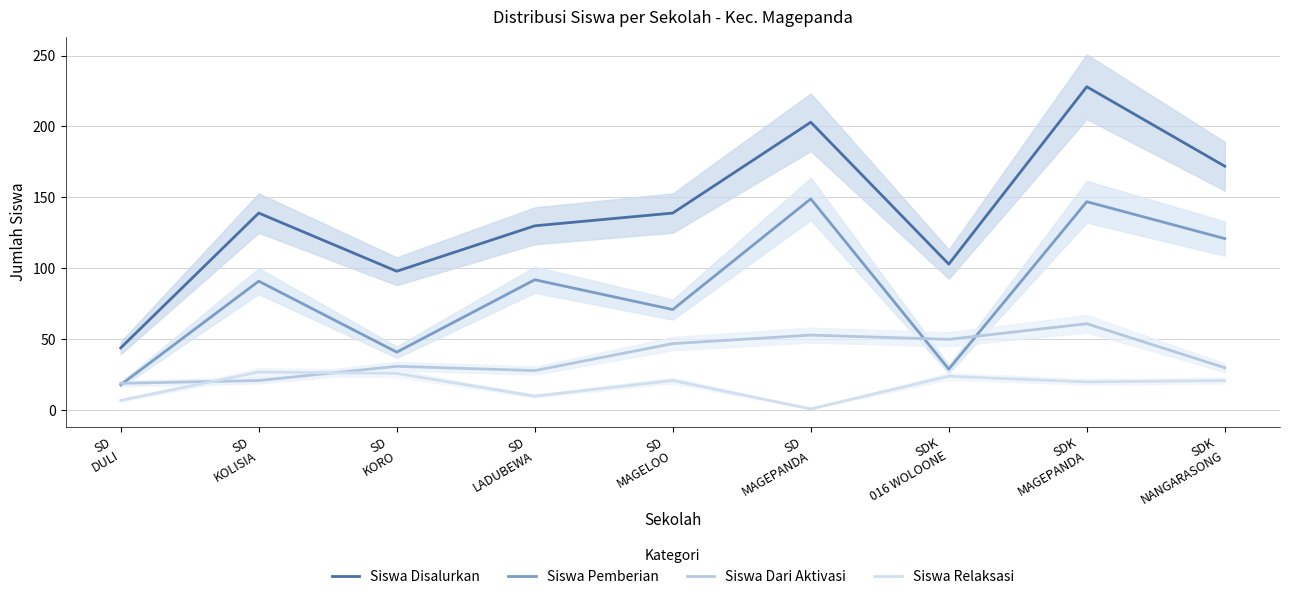

At which label does Siswa Pemberian first exceed 91?

SD
LADUBEWA